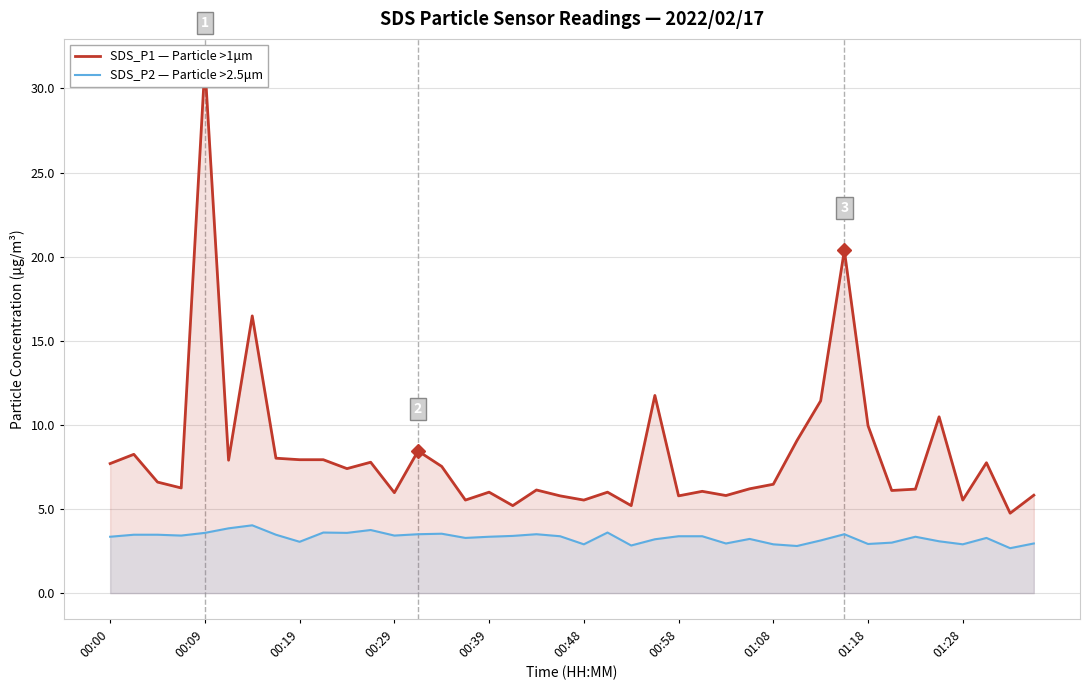

What is the average value of the SDS_P2 — Particle >2.5μm series?

3.3